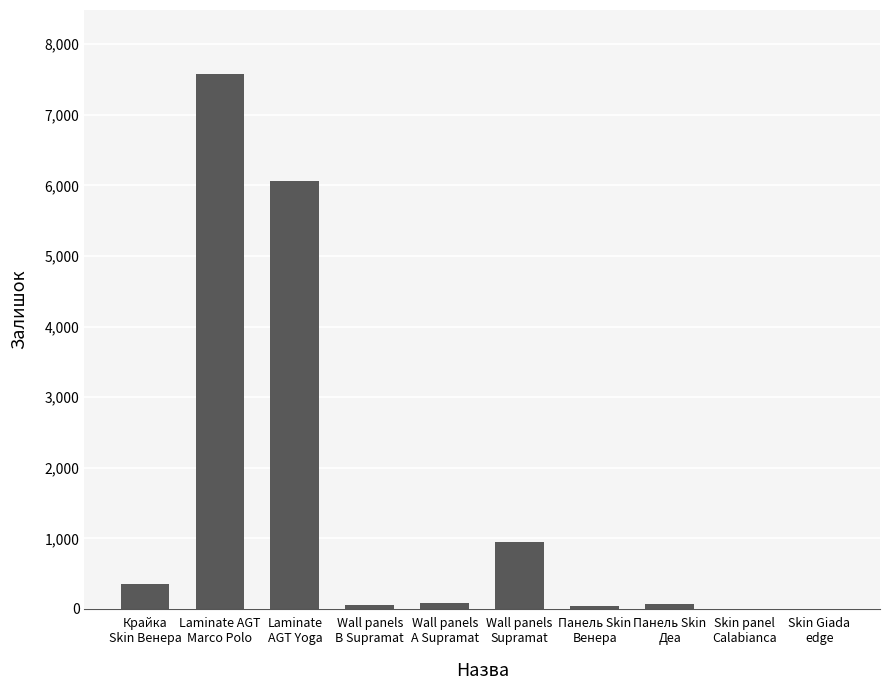

How many series are shown in this chart?

1